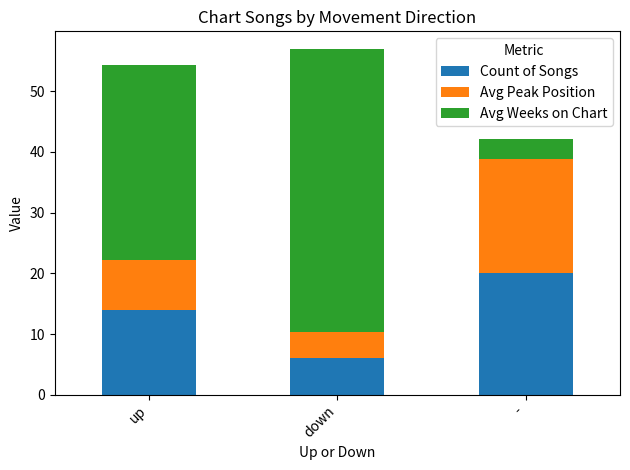

The Count of Songs series shows 2.3 at down. True or false?

False